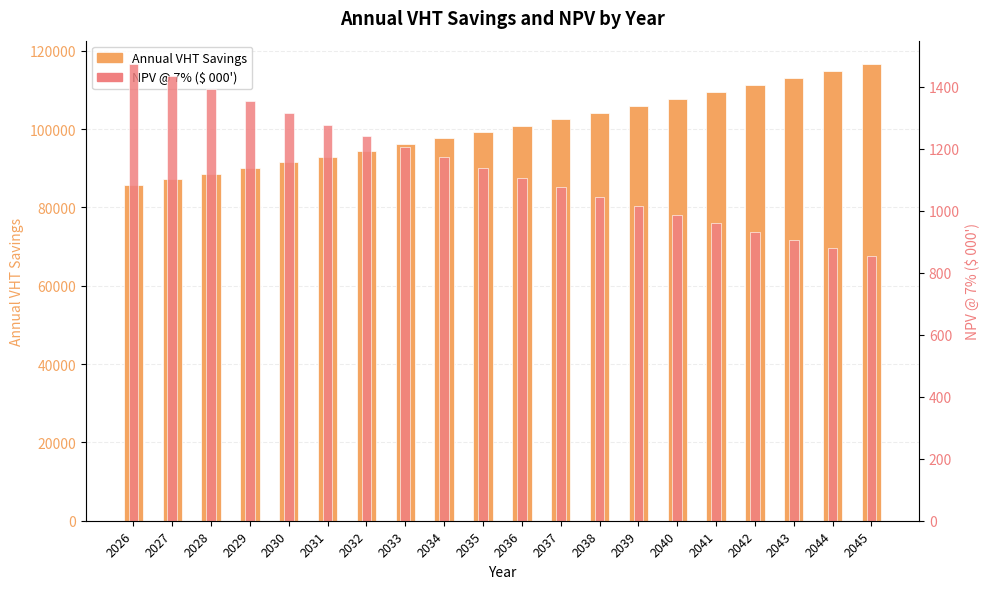

At how many categories does at least one series exceed 52929?

20